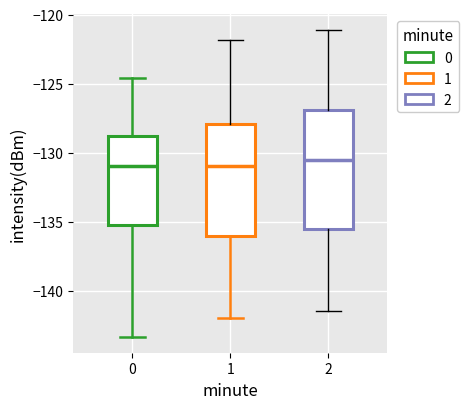

Reading left to right, read every box against the y-axis: the position of its median line, the range the box covers, and the ends of its whiskers. The values are not printed on the chart, so give them approximately, as read against the axis.

0: median -131.0, box -135.0 to -129.0, whiskers -143.5 to -124.5
1: median -131.0, box -136.0 to -128.0, whiskers -142.0 to -122.0
2: median -130.5, box -135.5 to -127.0, whiskers -141.5 to -121.0